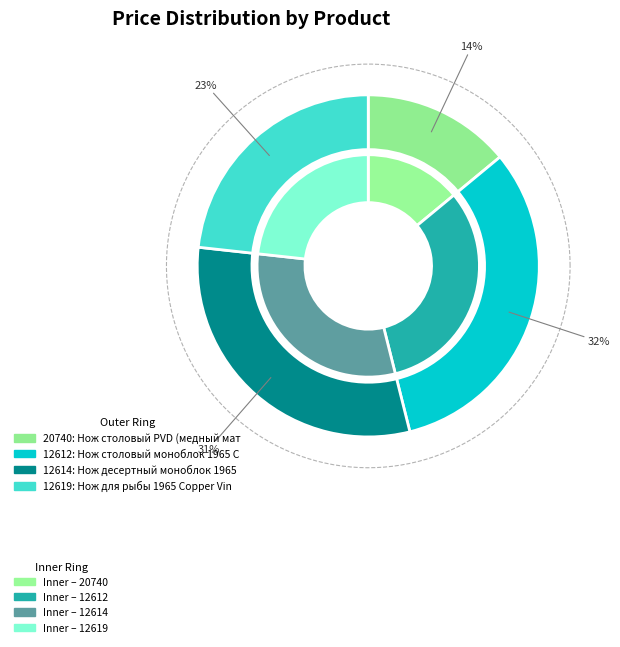

What percentage is the 12619 slice, to the nearest percent?

23%